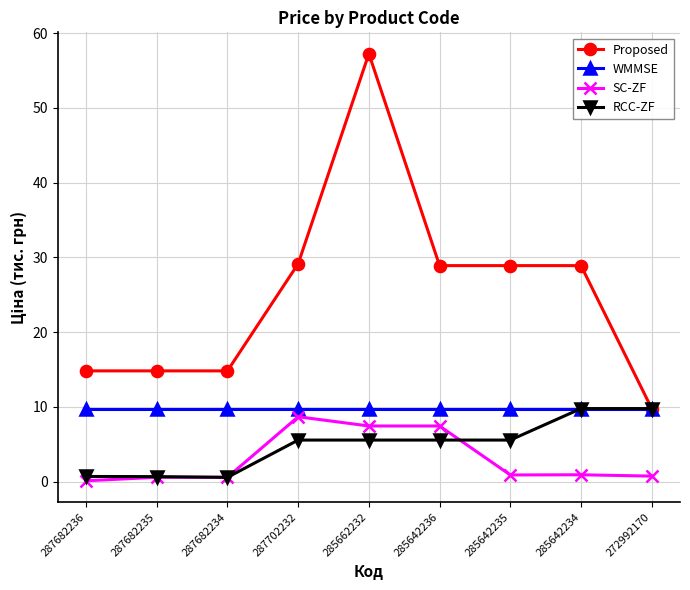

What is the average value of the RCC-ZF series?

4.9